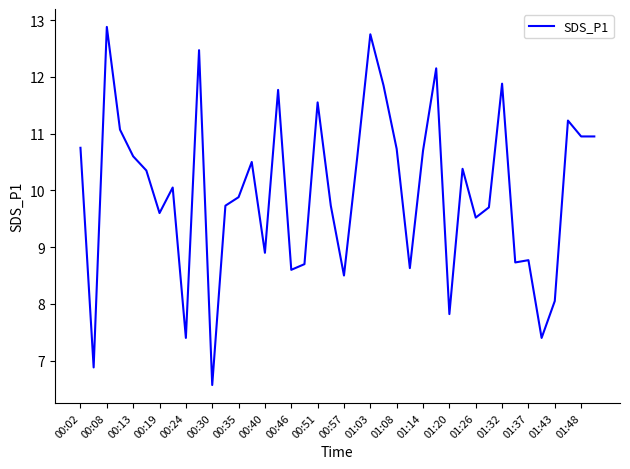

What is the smallest value displayed?

6.6